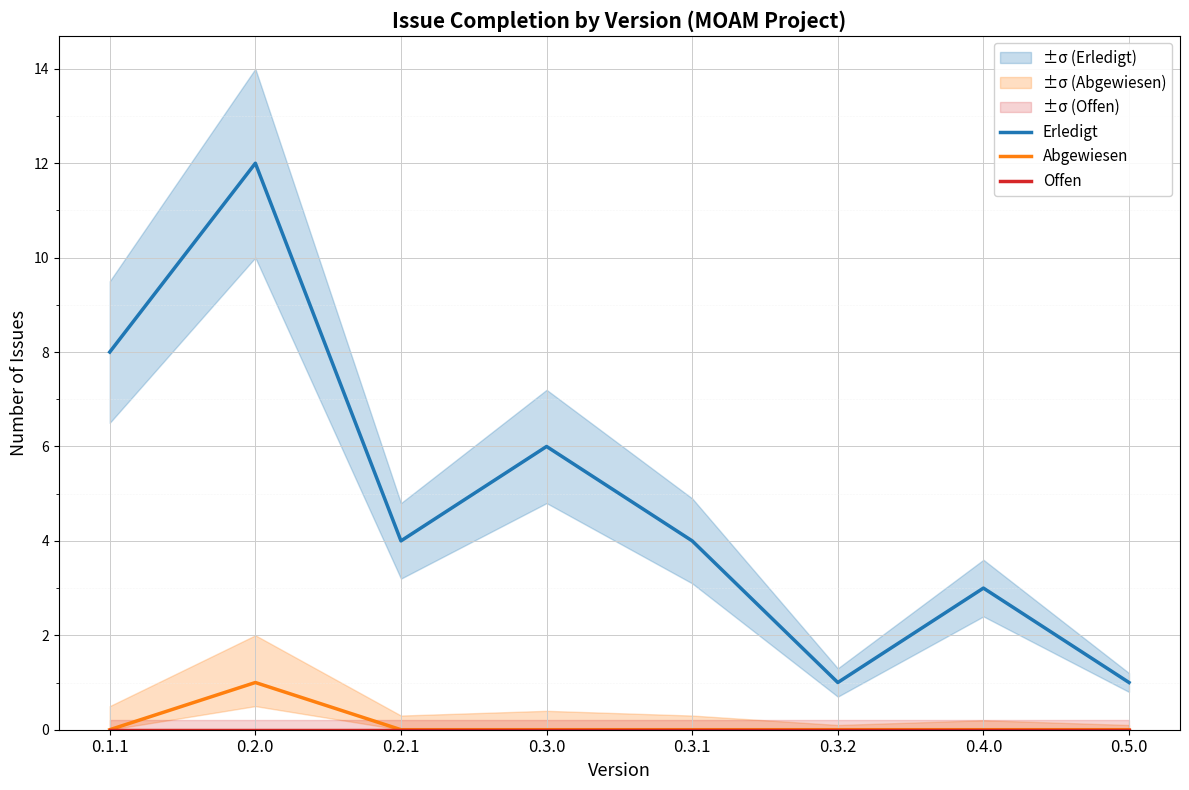

Where is Erledigt nearest to the value 6?

0.3.0